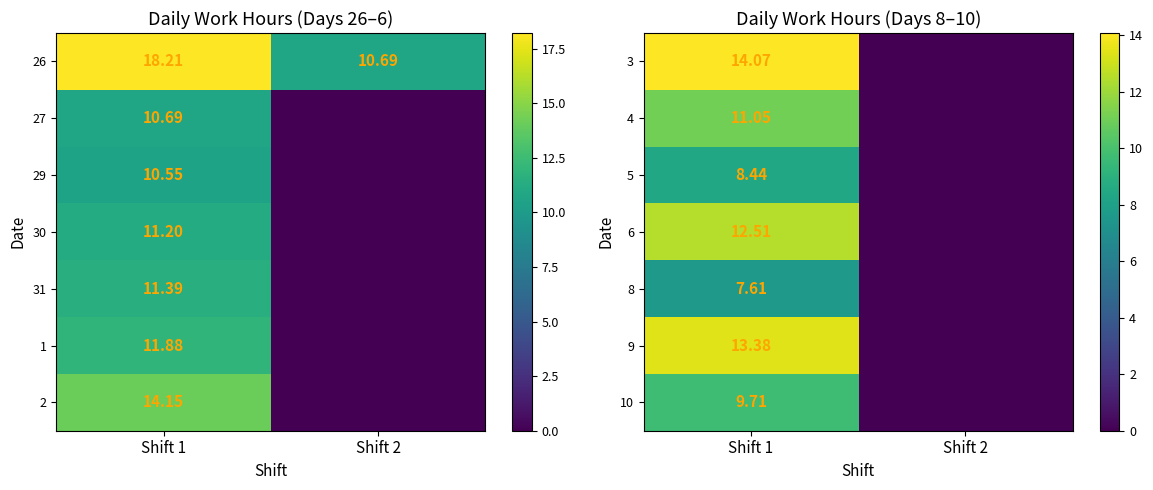

How many categories are shown in the chart?

2